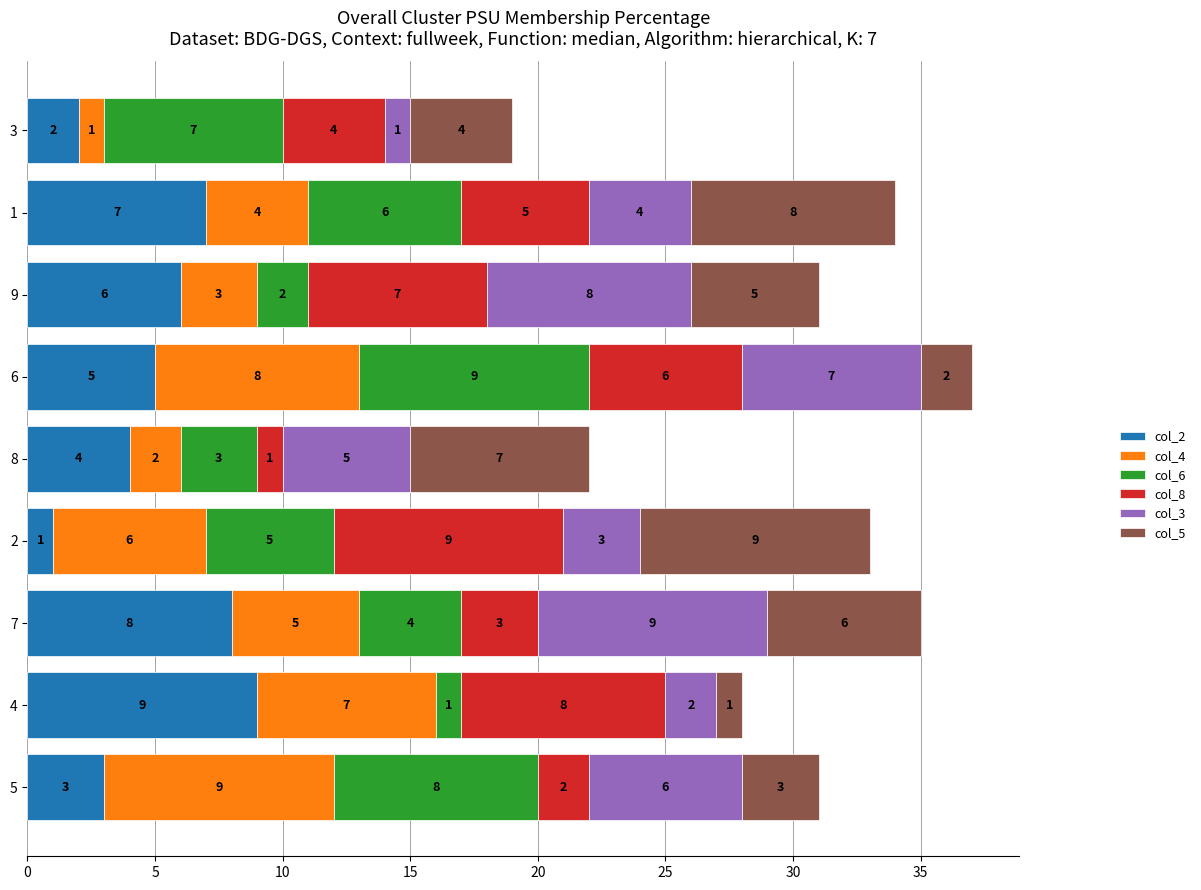

What are all the series names shown in the legend?

col_2, col_4, col_6, col_8, col_3, col_5